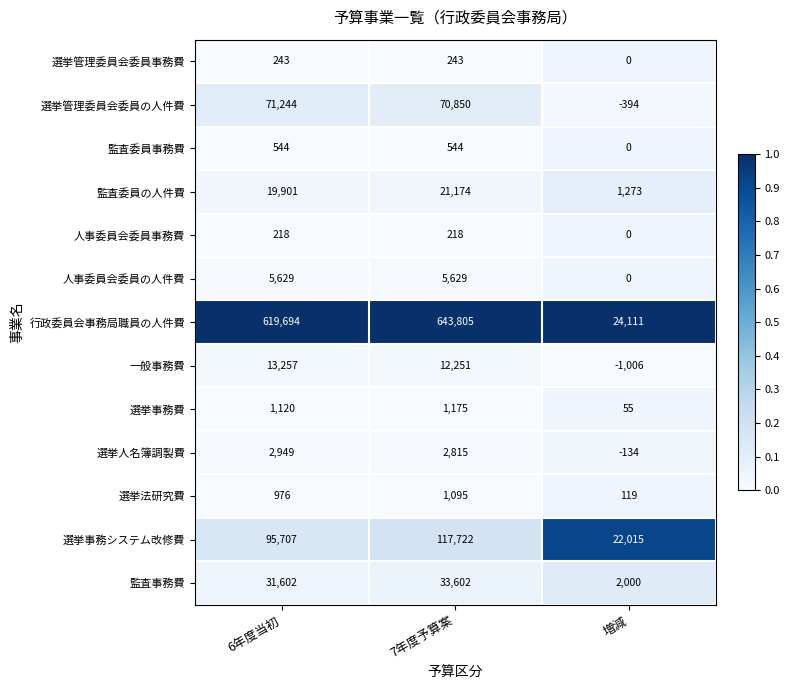

Which series changed the most between 6年度当初 and 増減?

行政委員会事務局職員の人件費